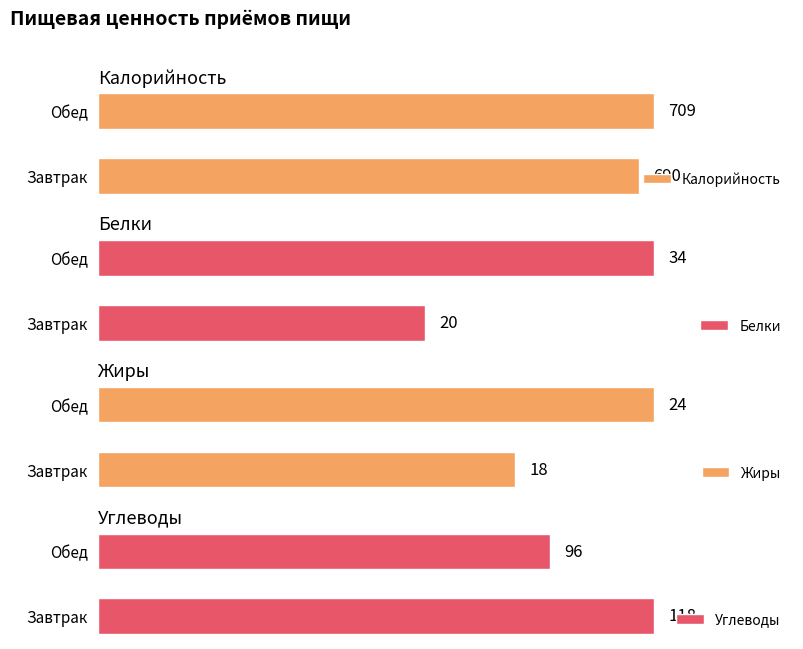

Reading left to right, list all the values displayed in this chart.

Калорийность: 690	709
Белки: 20	34
Жиры: 18	24
Углеводы: 118	96